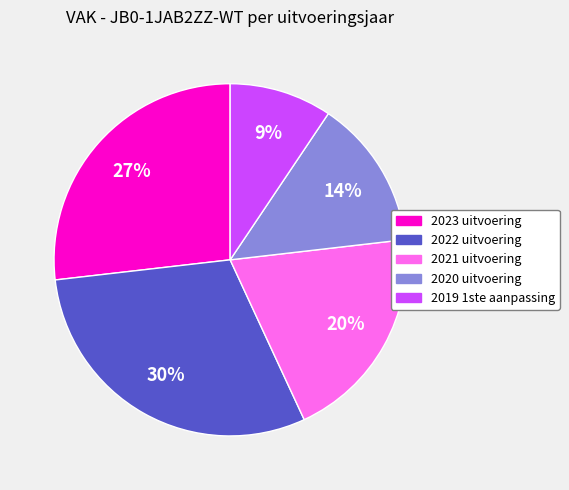

True or false: 2019 1ste aanpassing accounts for 1% of the total.

False